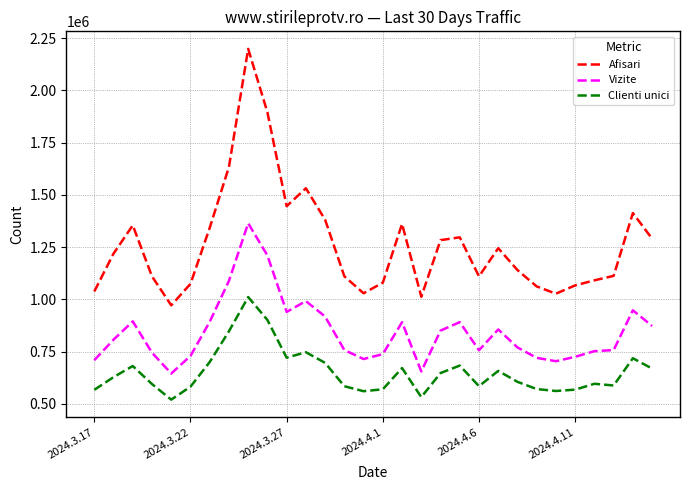

True or false: Afisari and Vizite intersect in this chart.

False